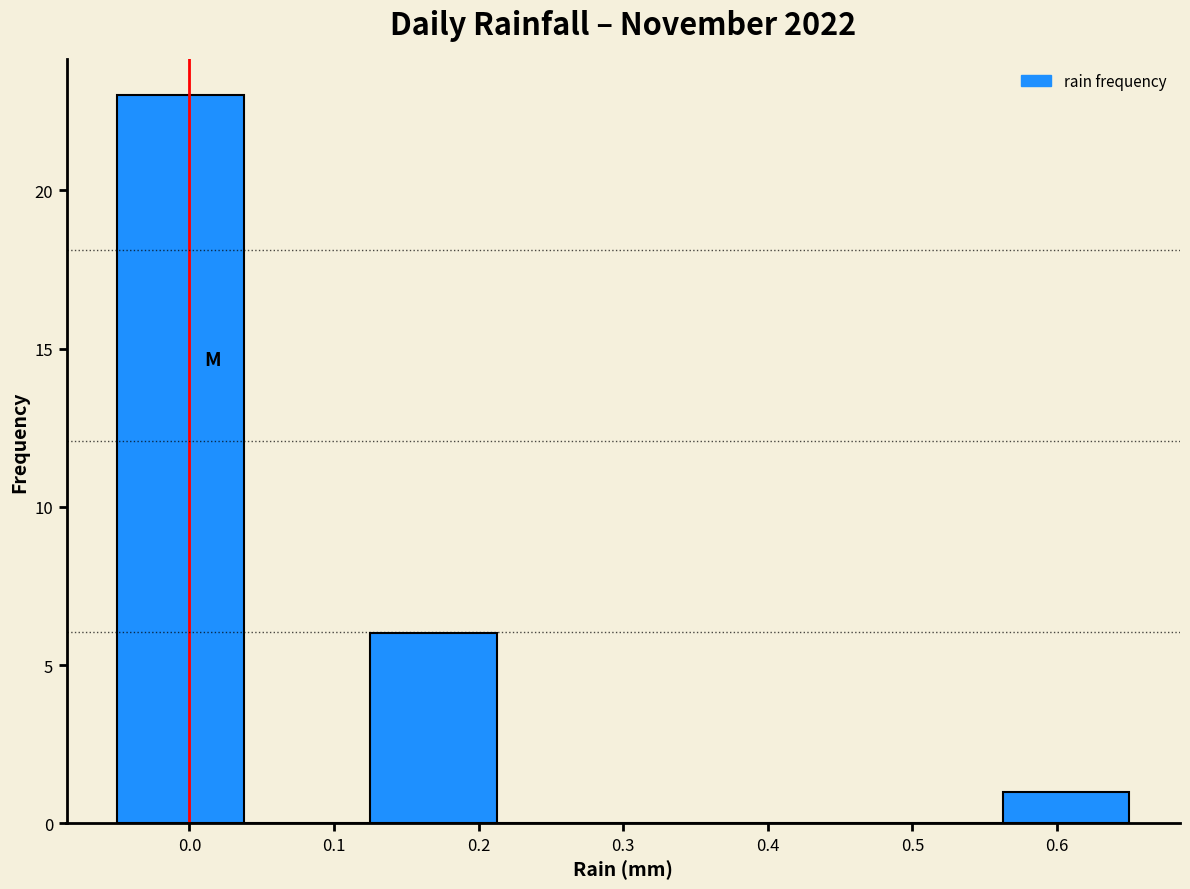

Which range on the x-axis has the tallest bar?

-0.05 to 0.04